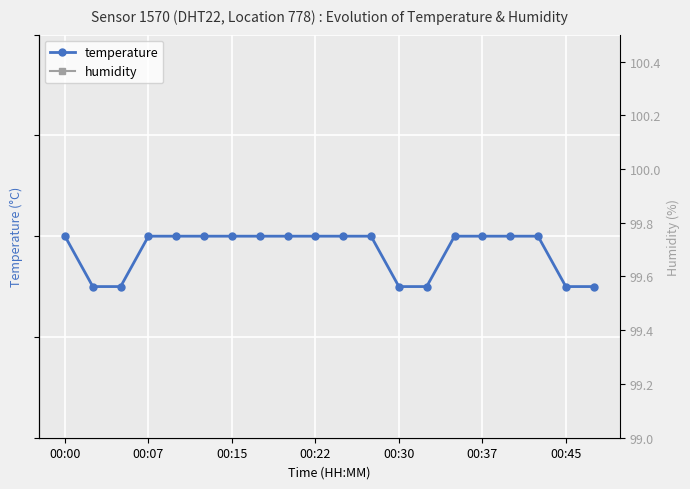

True or false: temperature has a value of 8.0 at 11.

False